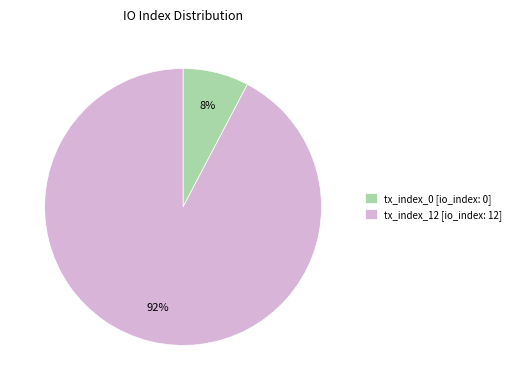

The tx_index_0 slice represents 1% of the pie. True or false?

False